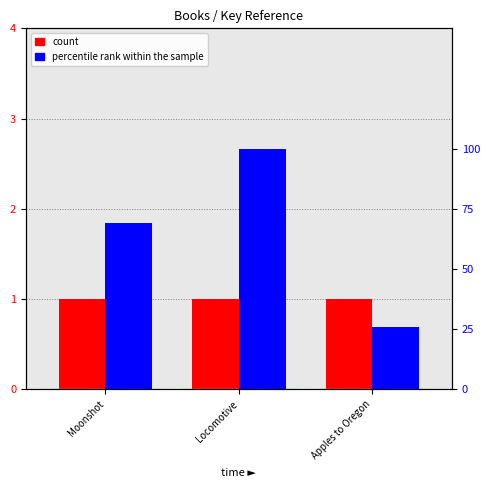

What position from the right is Apples to Oregon?

1